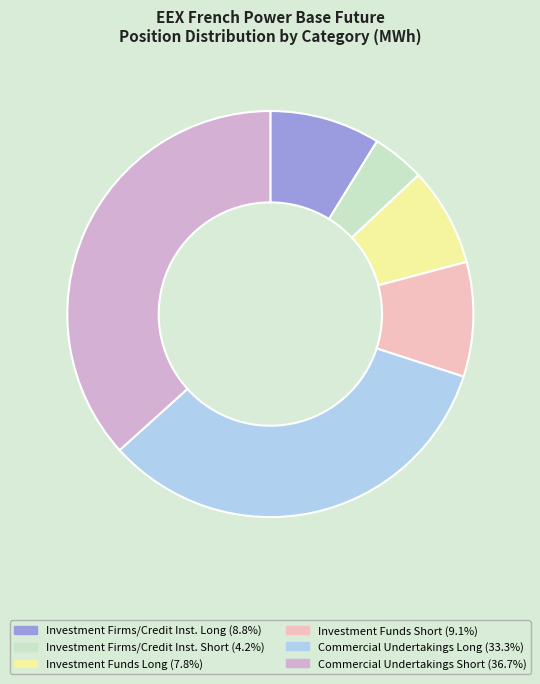

Does any single category account for the majority?

No